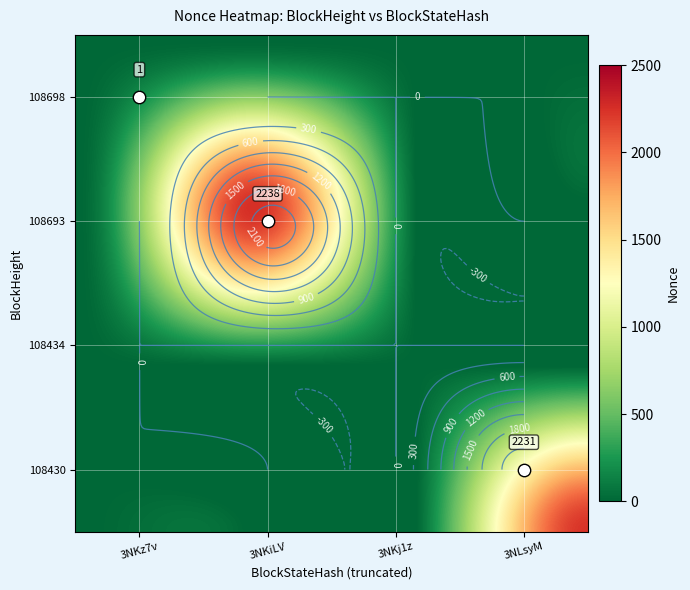

Count the number of categories in the chart.

4